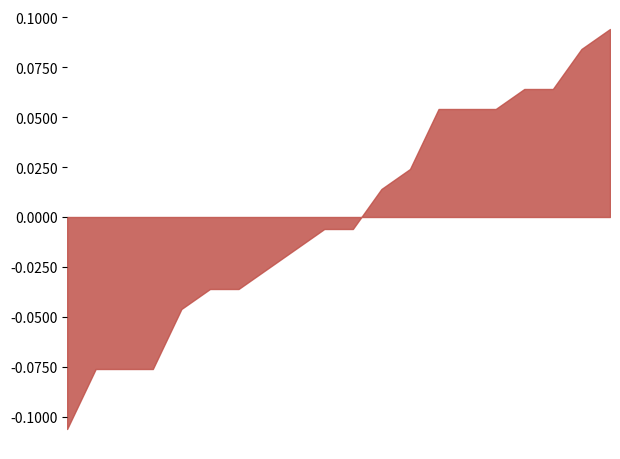

How many data points does each series have?

20